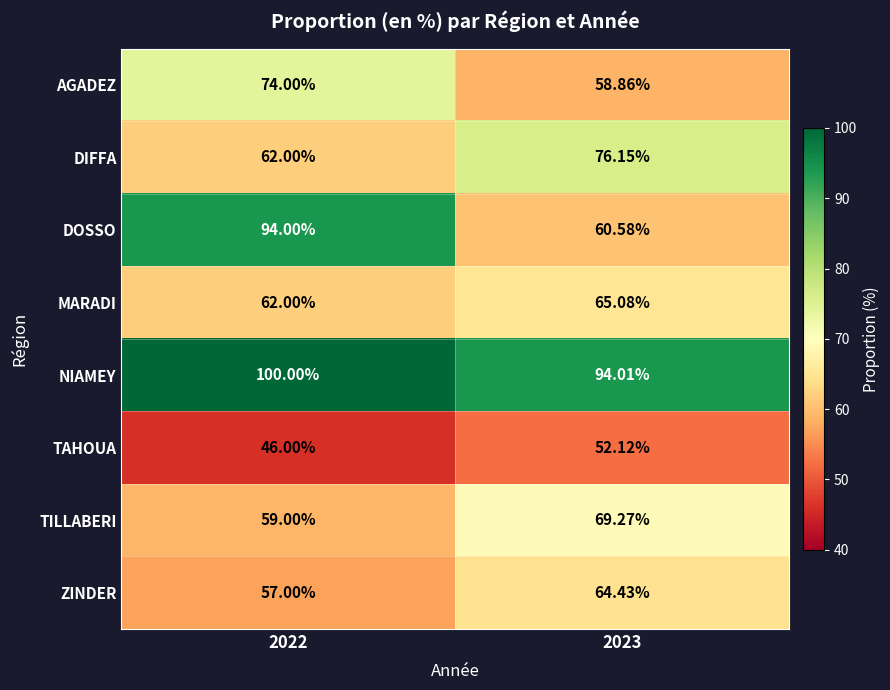

Which series changed the most between 2022 and 2023?

DOSSO